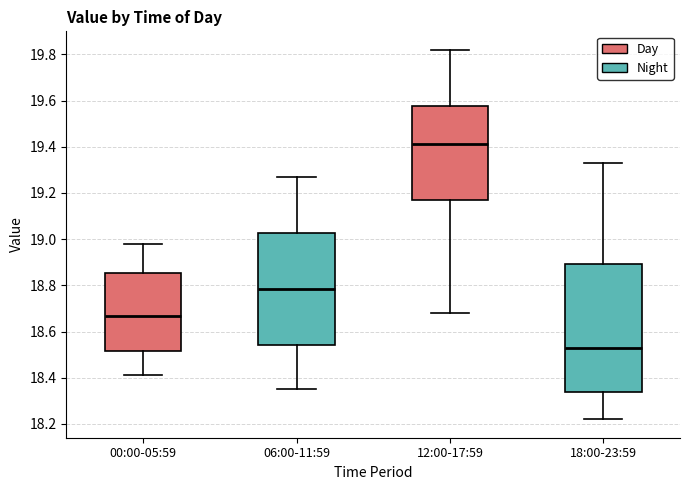

Which box is the tallest, from its lower edge to its upper edge?

18:00-23:59